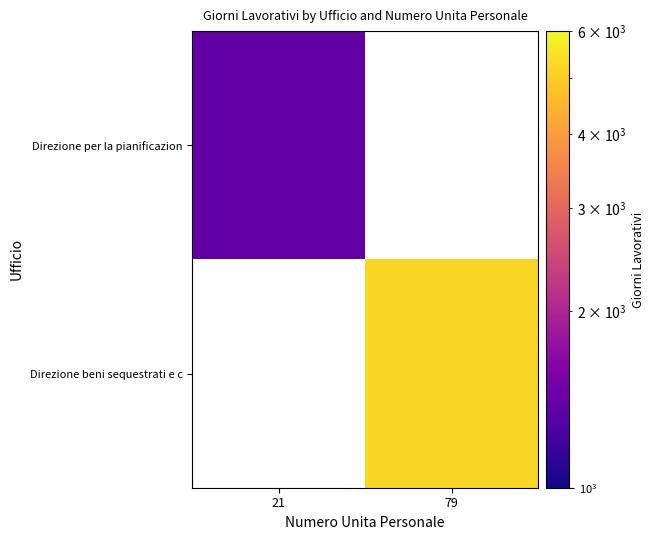

Is the value of Direzione beni sequestrati e c at 79 greater than the value of Direzione per la pianificazion at 21?

Yes